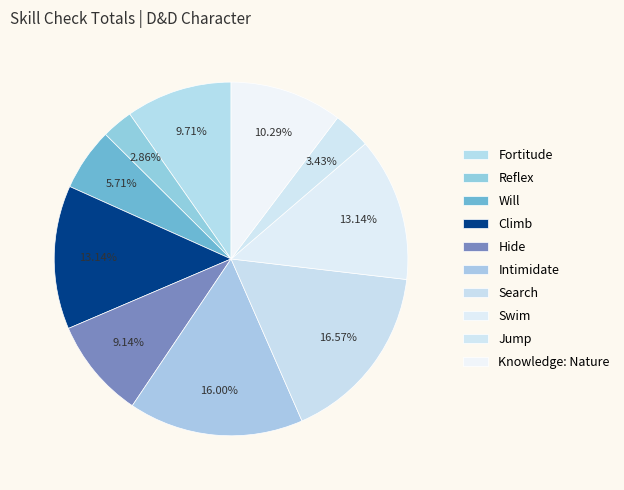

How many slices are in this pie chart?

10